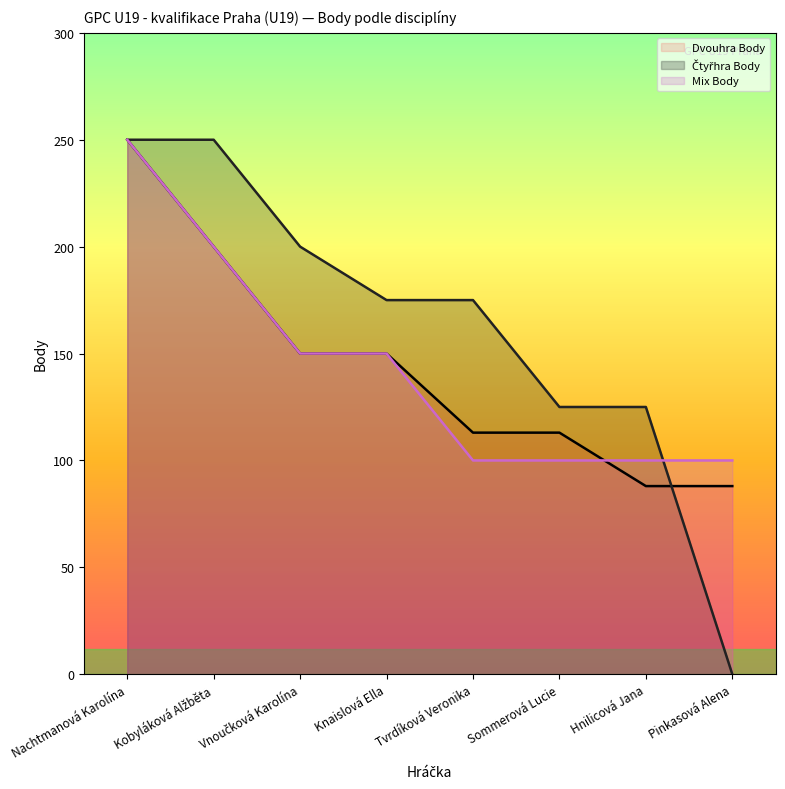

At which category is the sum across all series the highest?

Nachtmanová Karolína